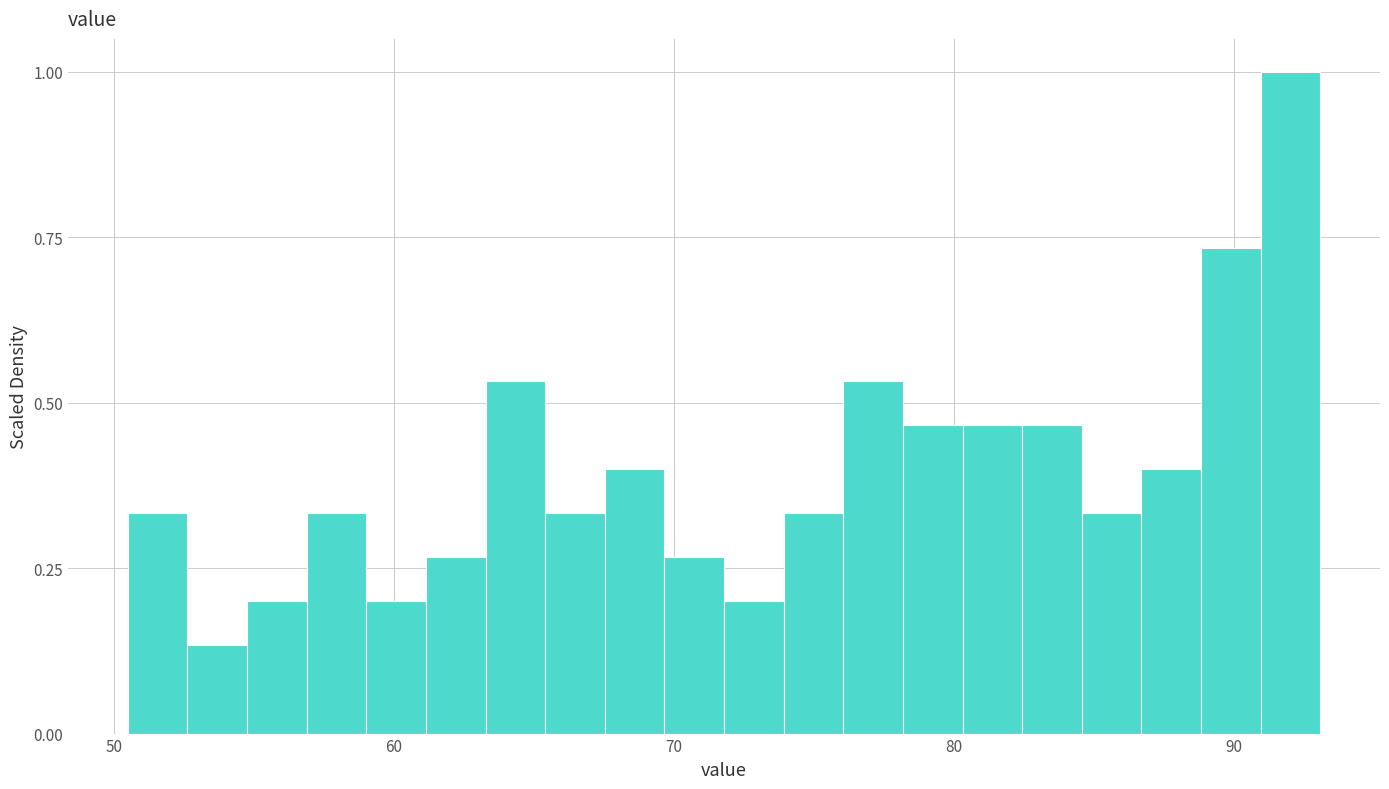

Read against the x-axis, roughly where is the centre of the tallest bar?

92